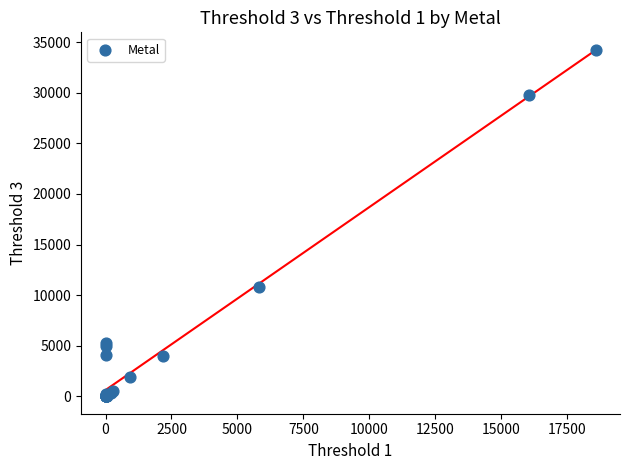

What Y value in the scatter plot is closest to 17129?

10854.0